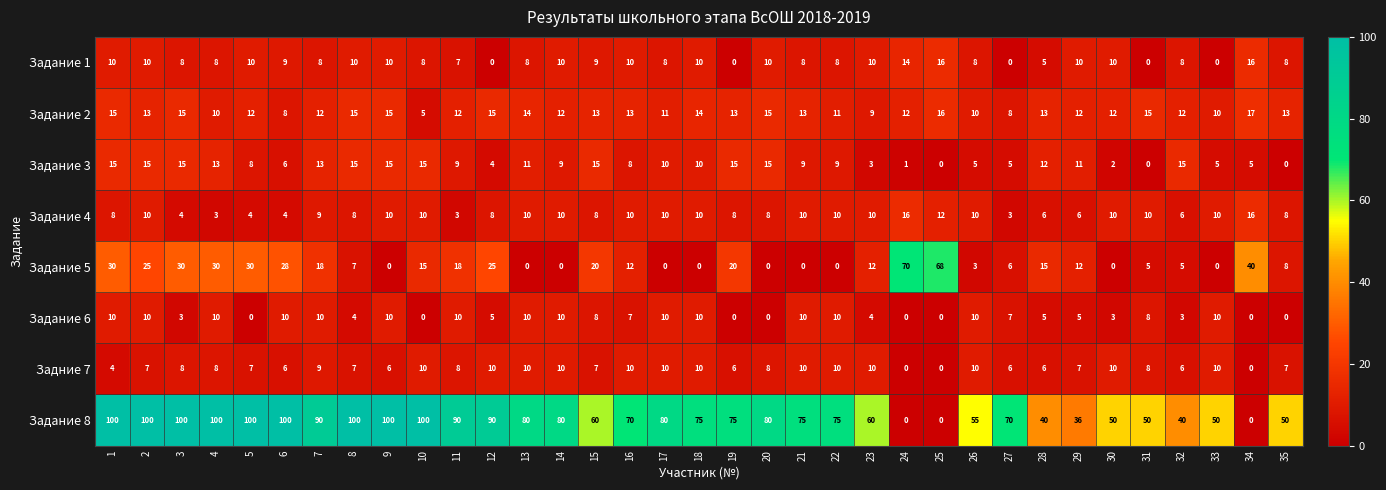

True or false: Задание 2 has a value of 12 at 30.

True